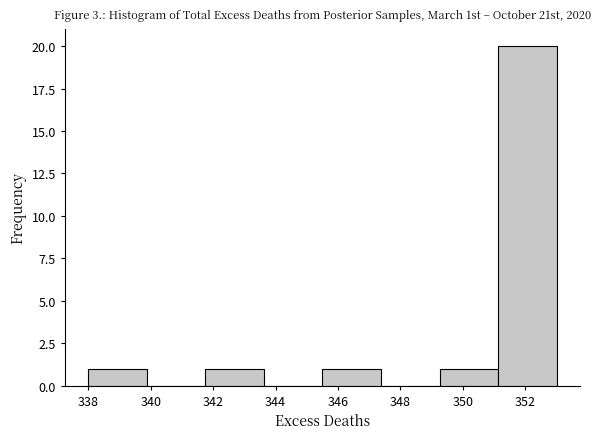

Which range on the x-axis has the tallest bar?

351.2 to 353.0